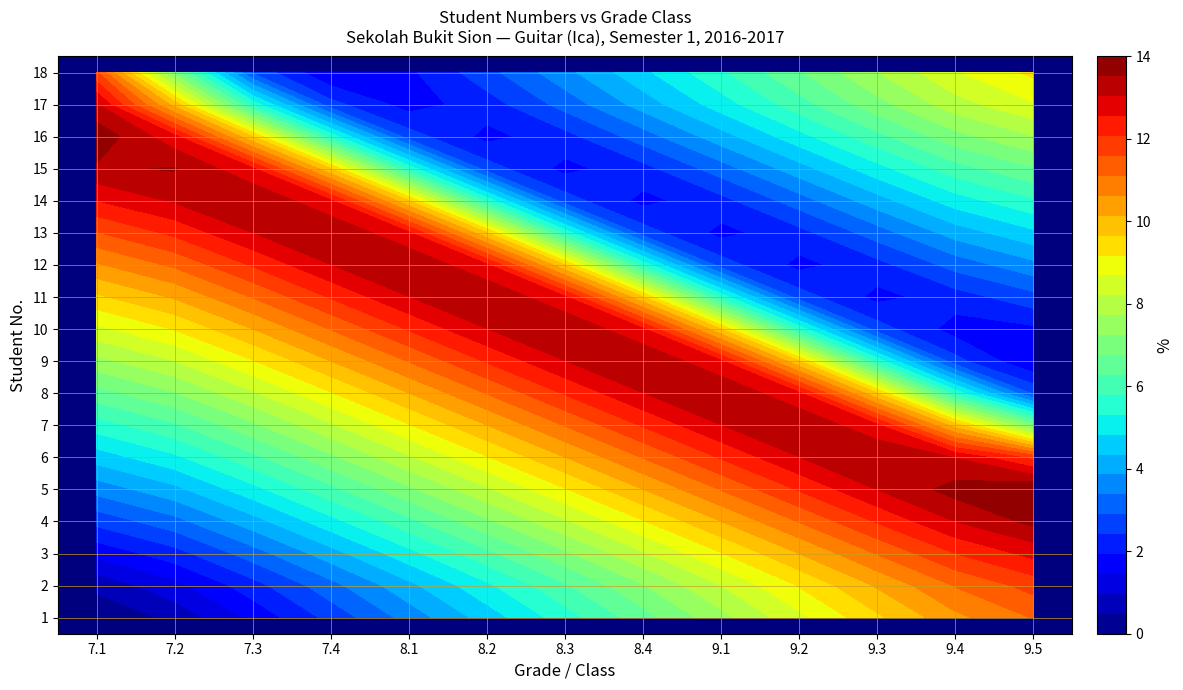

What is the minimum value shown in the chart?

1